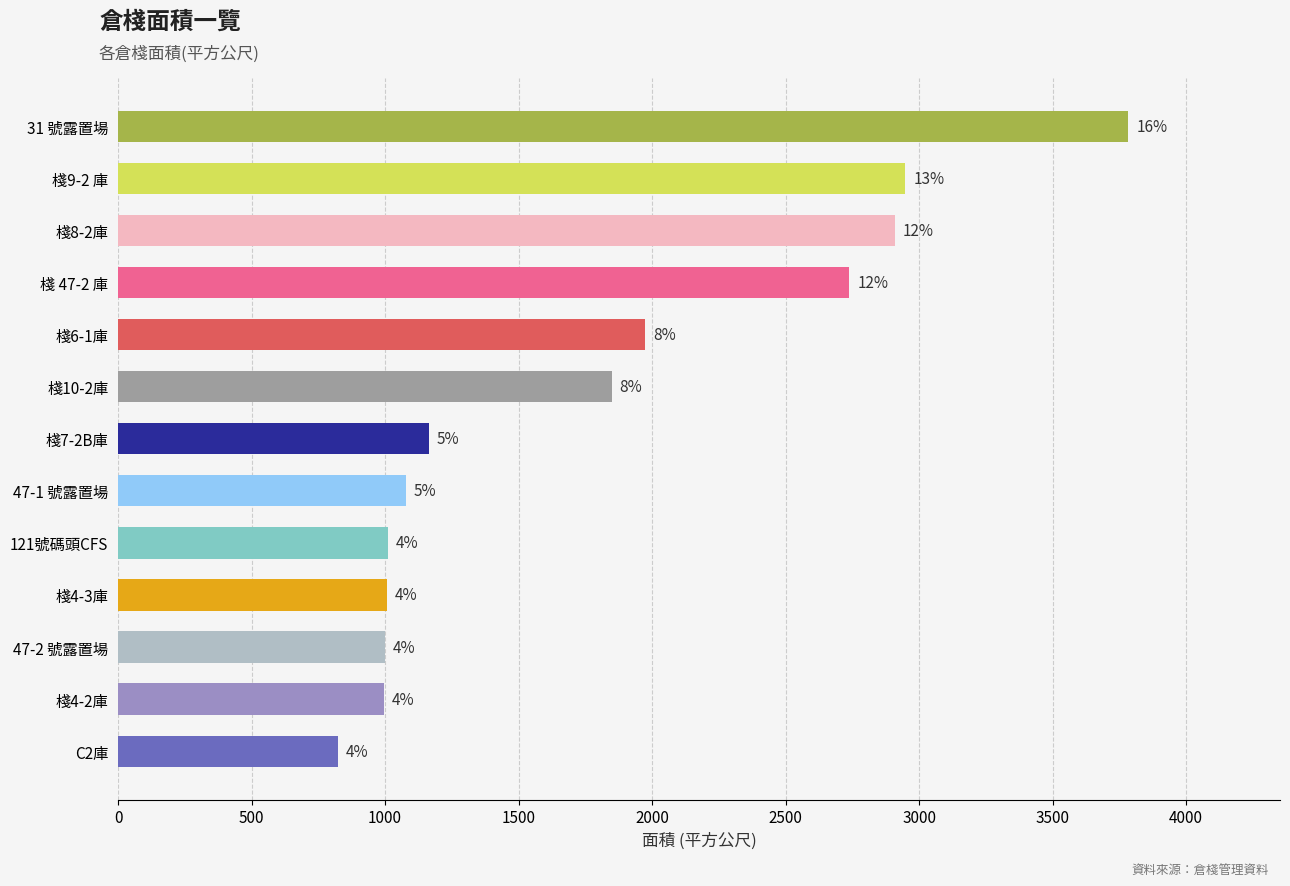

How many bars are there in total?

13